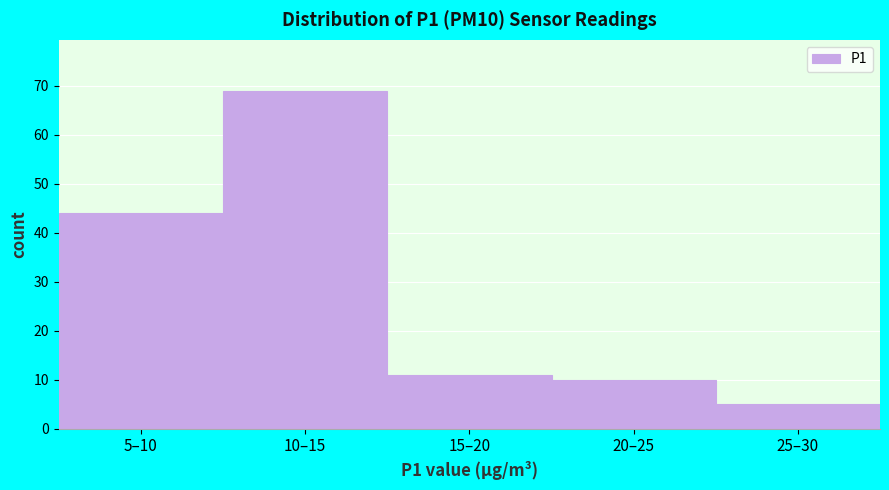

Reading left to right, list all the values displayed in this chart.

5–10=44	10–15=69	15–20=11	20–25=10	25–30=5